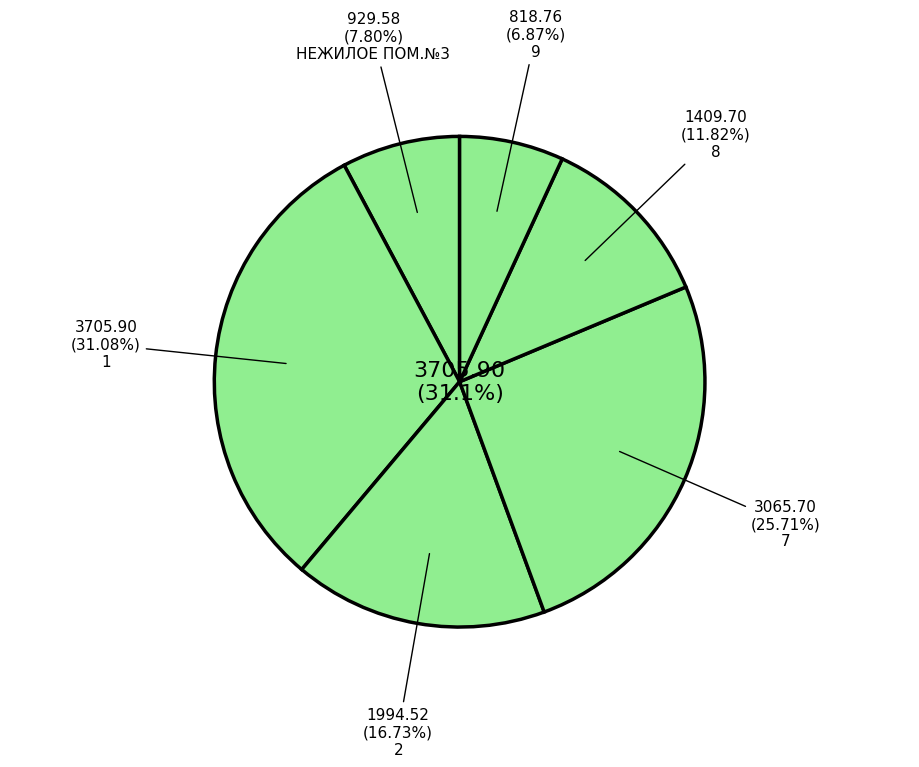

To the nearest percent, what is the difference between the 1 and 7 slice percentages?

5%